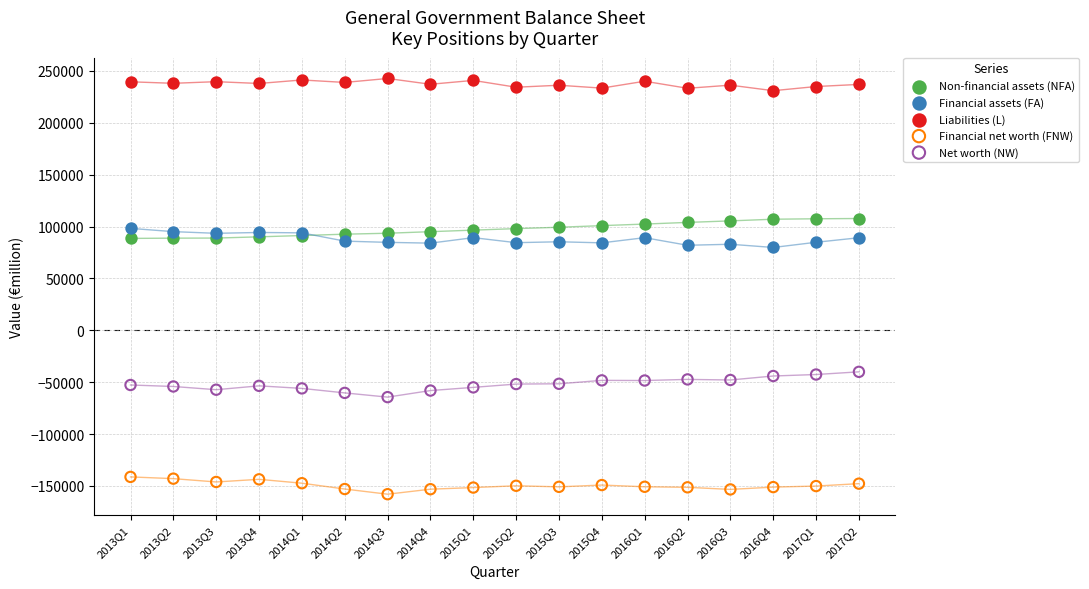

What are all the series names shown in the legend?

Non-financial assets (NFA), Financial assets (FA), Liabilities (L), Financial net worth (FNW), Net worth (NW)